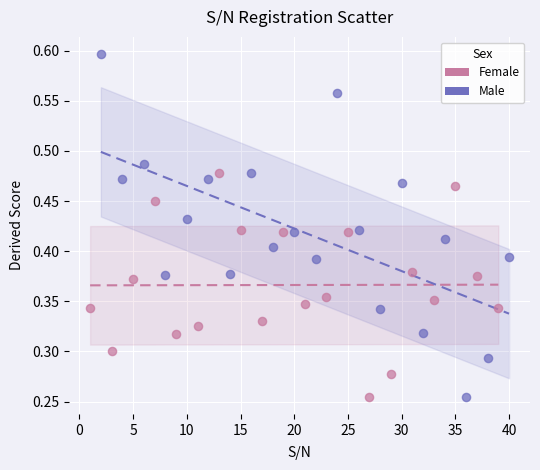

Which series contains the highest Y value?

Male